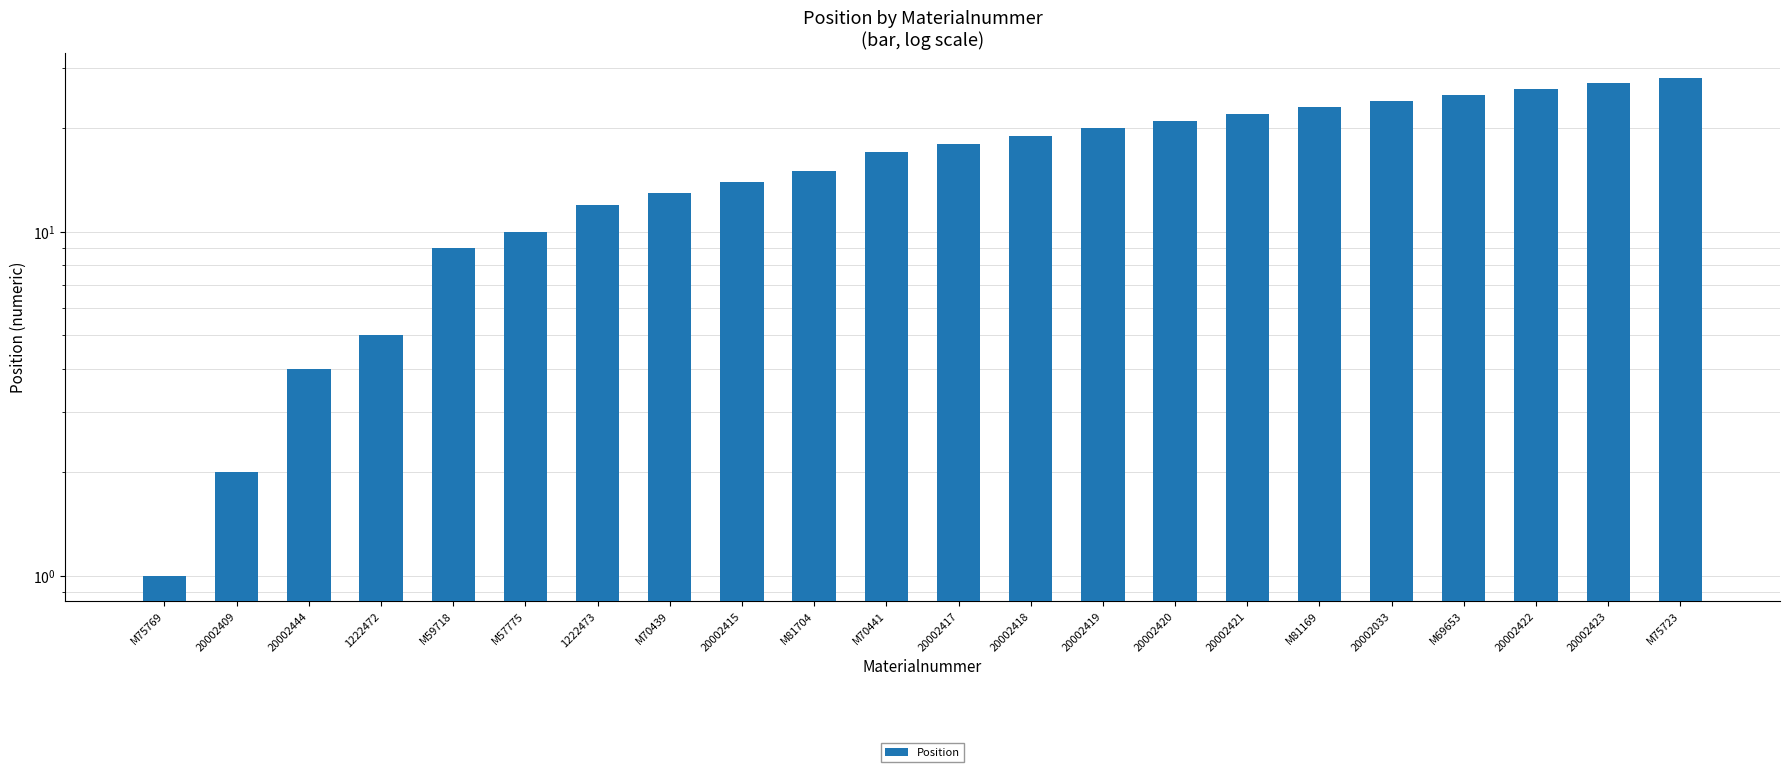

What is the change in value from M81704 to M81169?

+8